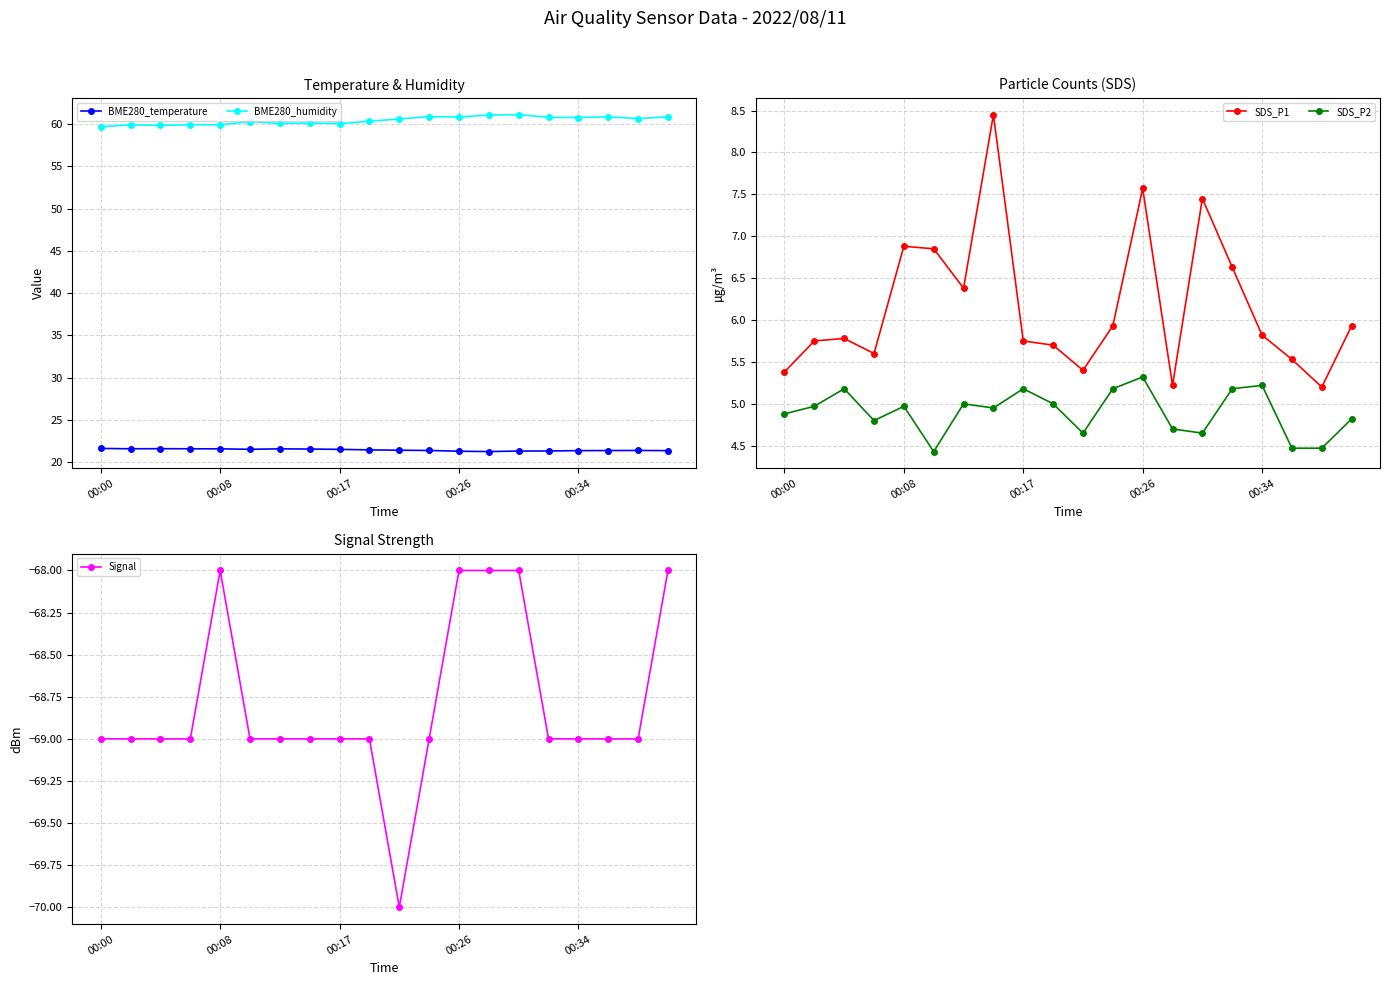

What is the highest value of the BME280_temperature series?

21.6